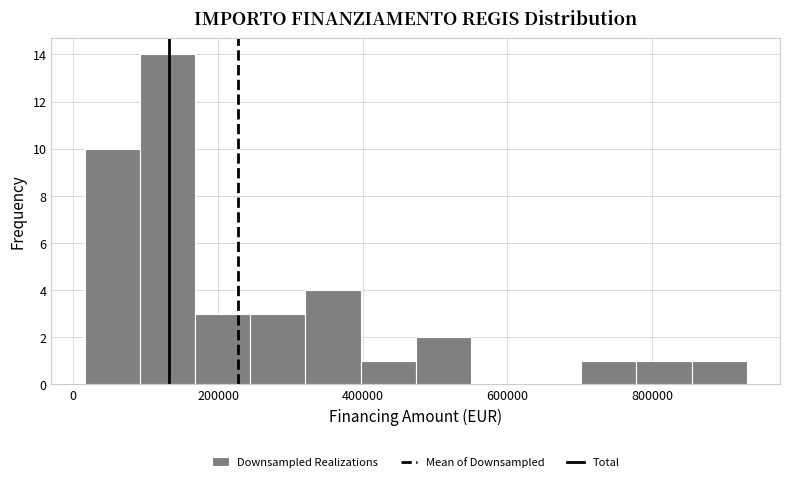

Read against the x-axis, roughly where is the centre of the tallest bar?

120000